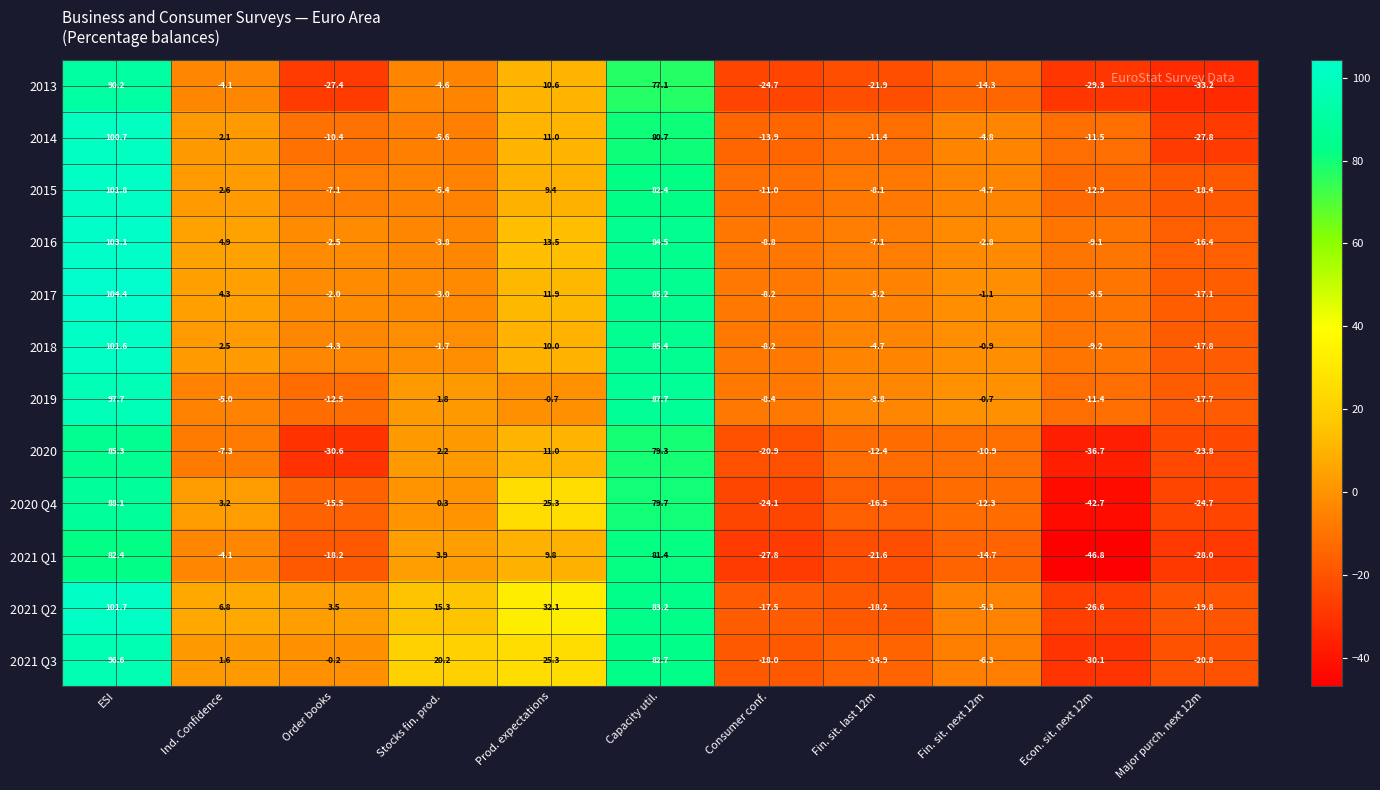

At which label is 2021 Q1 closest to 17?

Prod. expectations